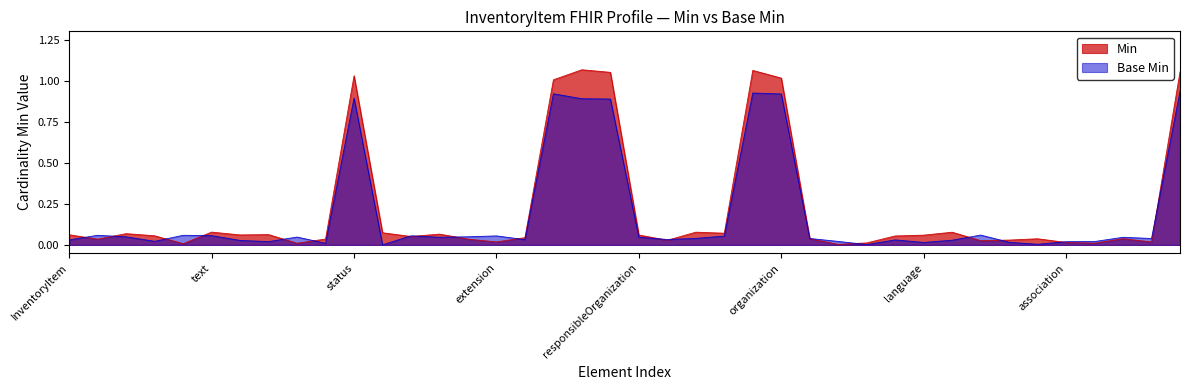

Reading left to right, list all the values displayed in this chart.

Min: 0.0	0.1	0.0	0.0	0.1	0.1	0.0	0.0	0.0	0.0	0.9	0.0	0.1	0.0	0.0	0.1	0.0	0.9	0.9	0.9	0.0	0.0	0.0	0.1	0.9	0.9	0.0	0.0	0.0	0.0	0.0	0.0	0.1	0.0	0.0	0.0	0.0	0.0	0.0	0.9
Base Min: 0.1	0.0	0.1	0.1	0.0	0.1	0.1	0.1	0.0	0.0	1.0	0.1	0.1	0.1	0.0	0.0	0.0	1.0	1.1	1.1	0.1	0.0	0.1	0.1	1.1	1.0	0.0	0.0	0.0	0.1	0.1	0.1	0.0	0.0	0.0	0.0	0.0	0.0	0.0	1.1